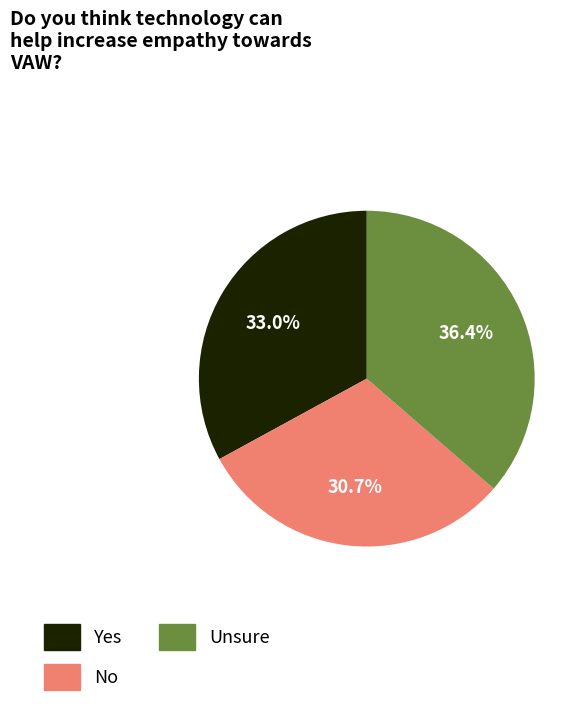

Is there any slice that represents more than half of the pie?

No